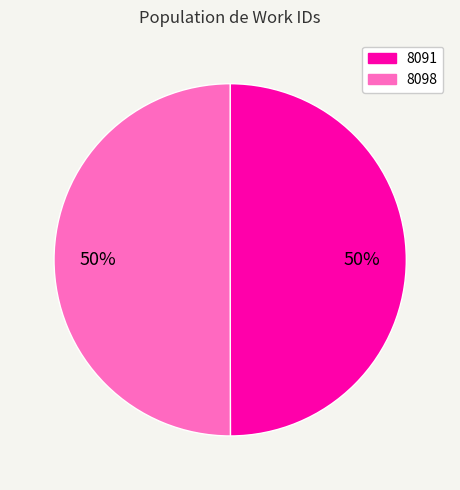

Count the number of slices in the pie.

2